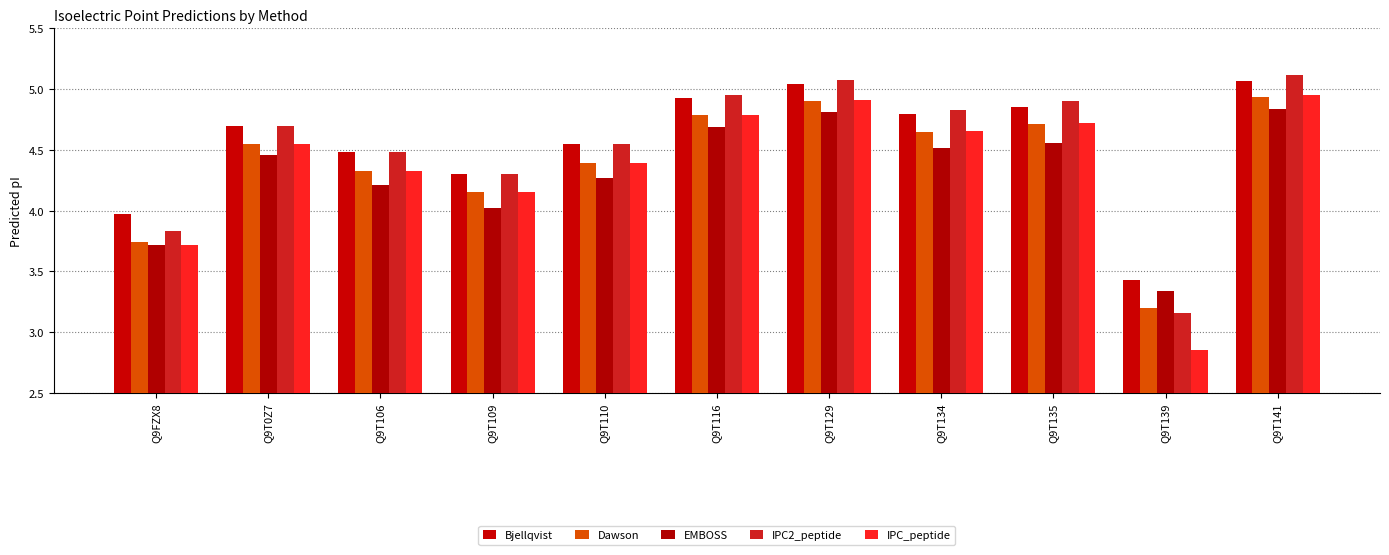

Which label corresponds to the largest value in the chart?

Q9T141